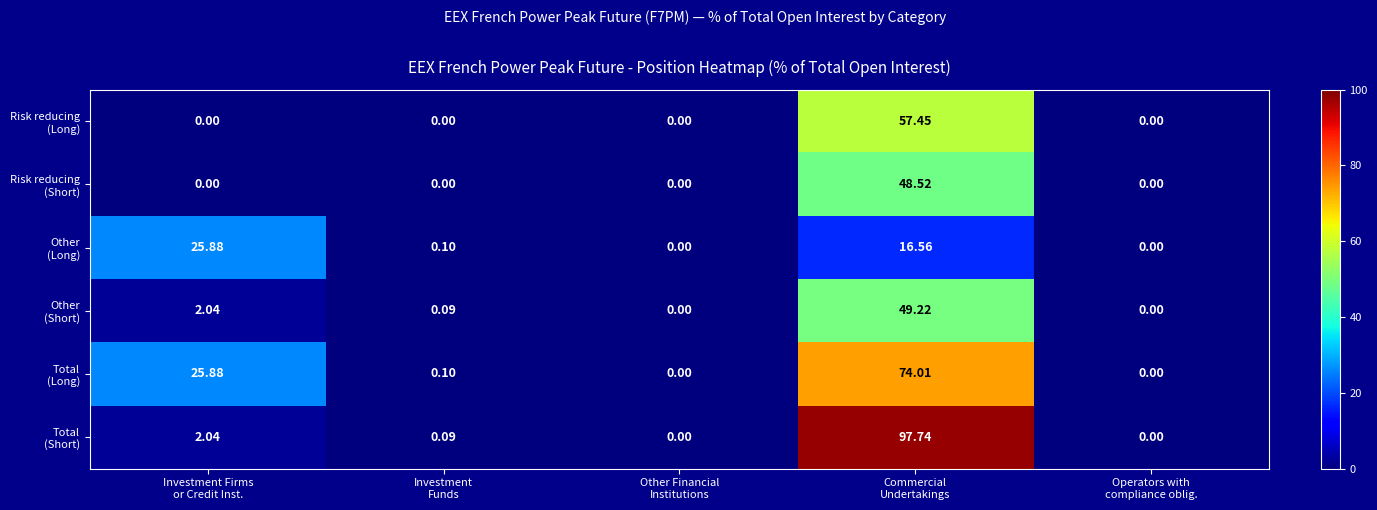

What is the total value across all series at Commercial
Undertakings?

343.5